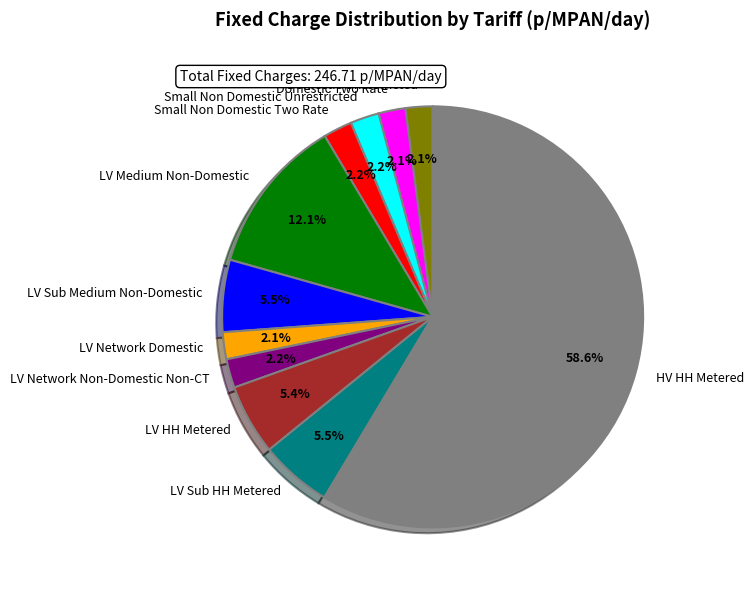

Between LV Medium Non-Domestic and Domestic Two Rate, which is larger?

LV Medium Non-Domestic